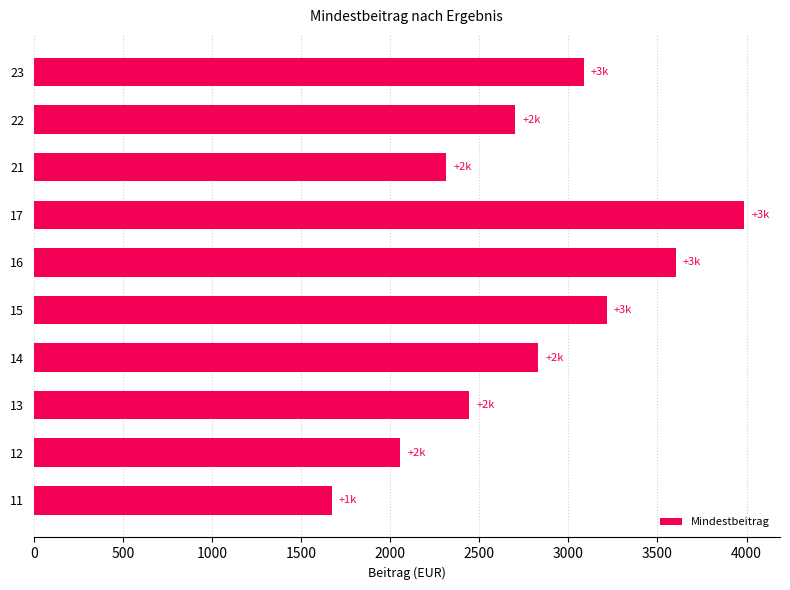

What is the change in value from 16 to 21?

-1286